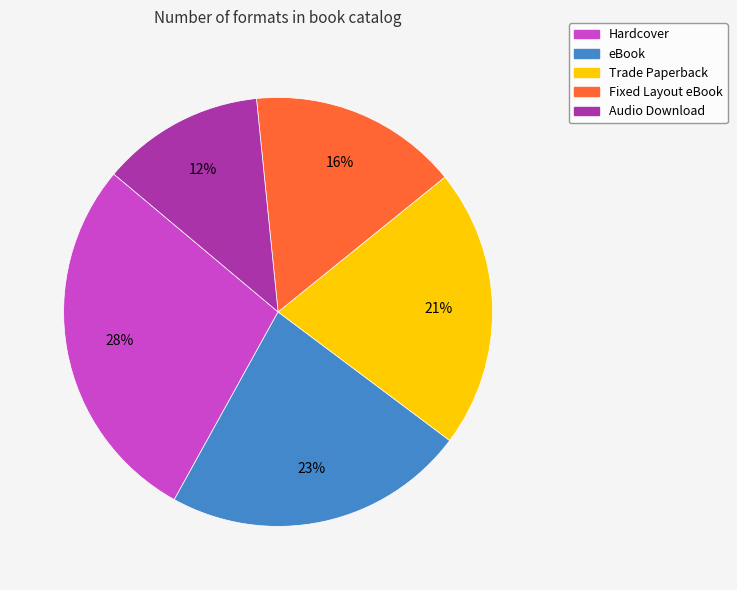

How many slices are in this pie chart?

5